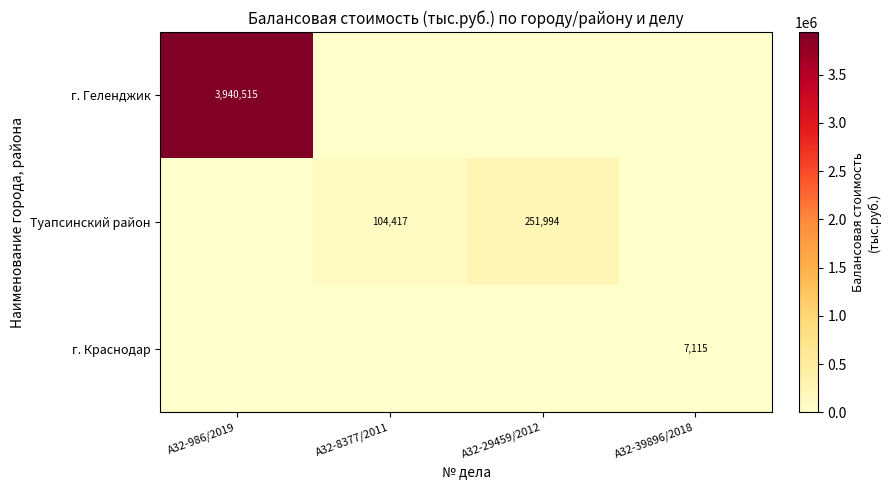

Is it true that г. Краснодар equals 7115 at А32-39896/2018?

True